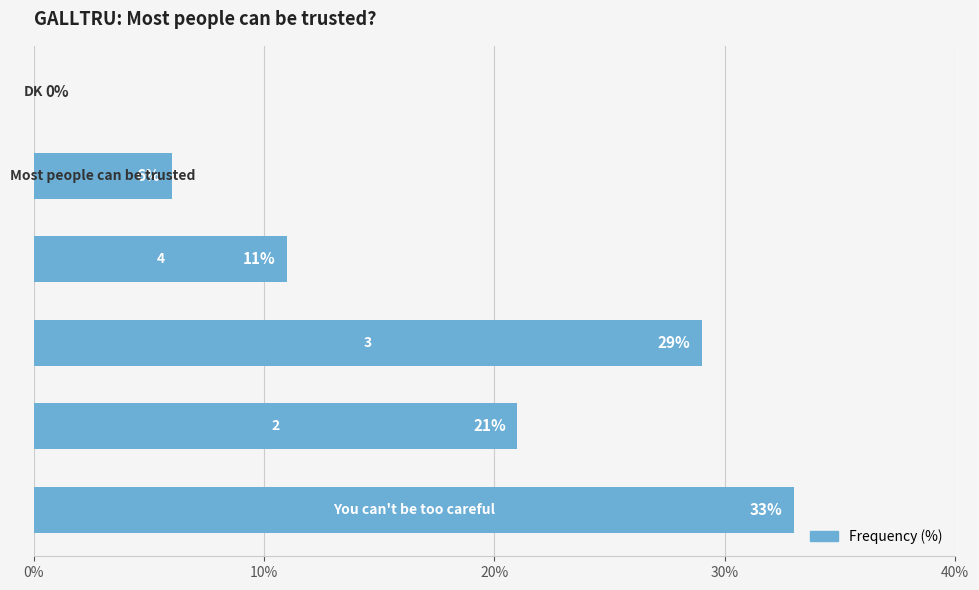

What is the greatest value displayed?

33